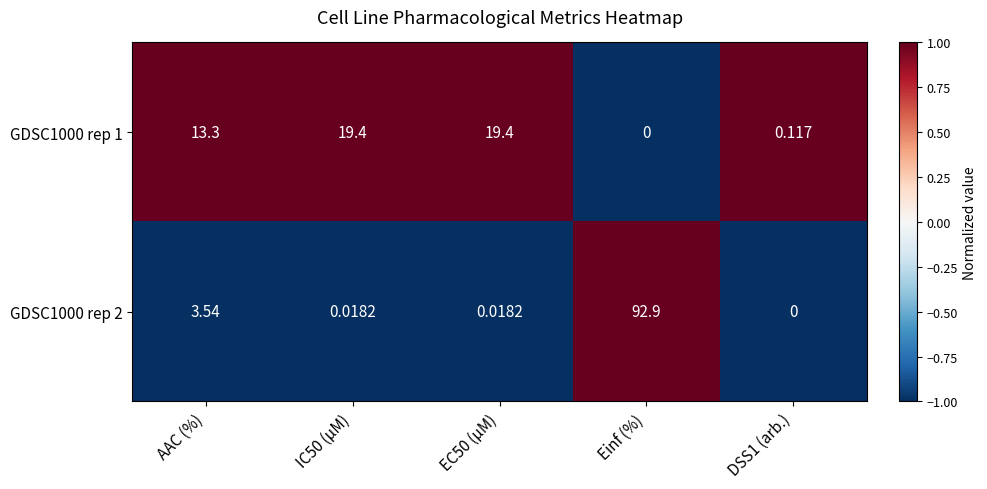

At which category is the sum across all series the highest?

Einf (%)